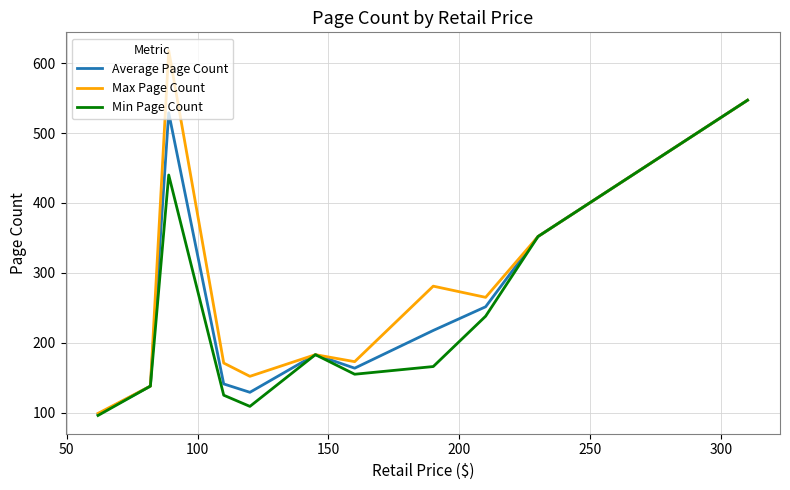

What is the highest value of the Max Page Count series?

618.0